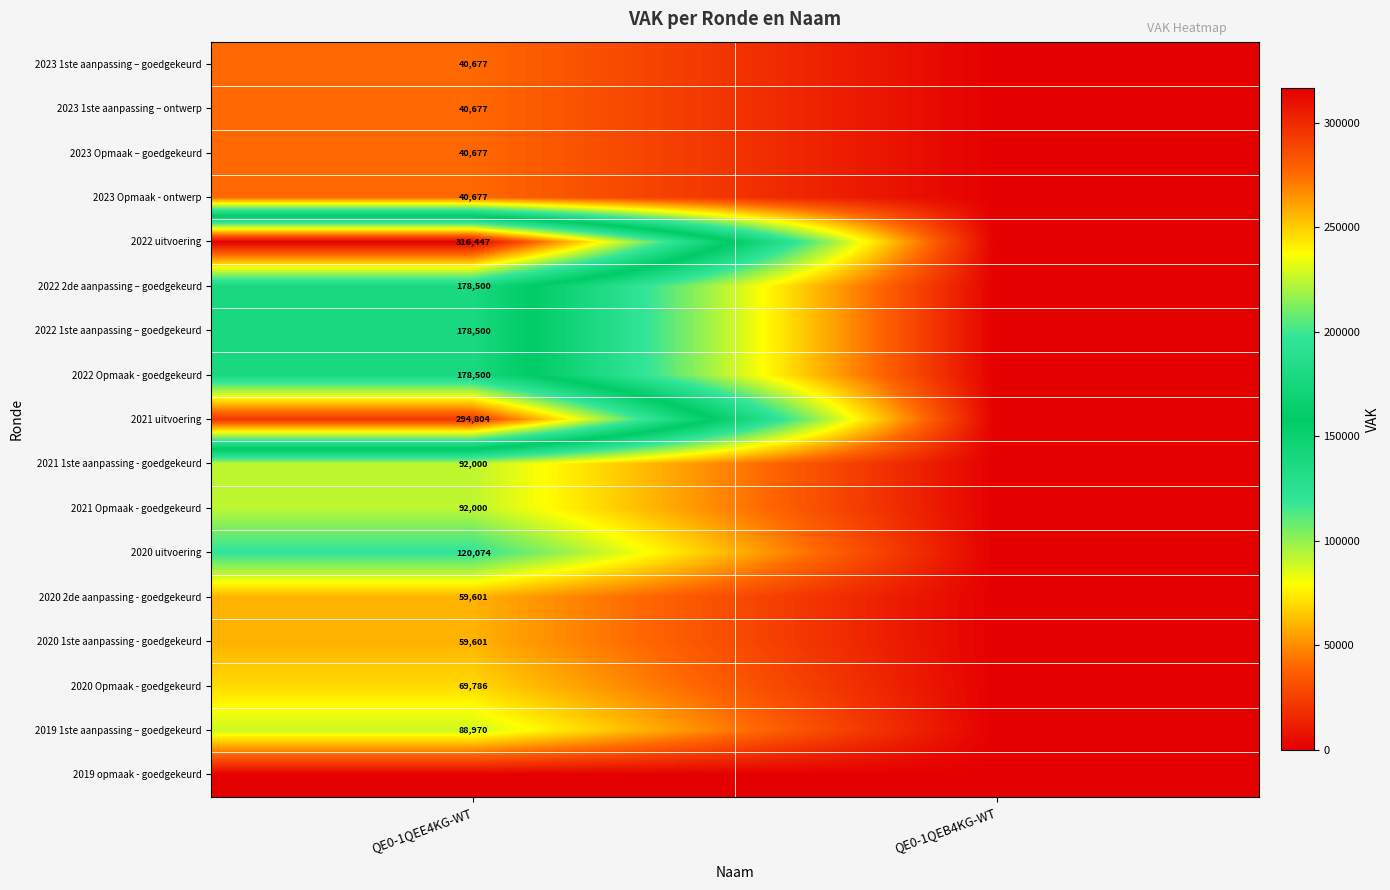

True or false: 2021 uitvoering has a value of 524531 at QE0-1QEE4KG-WT.

False